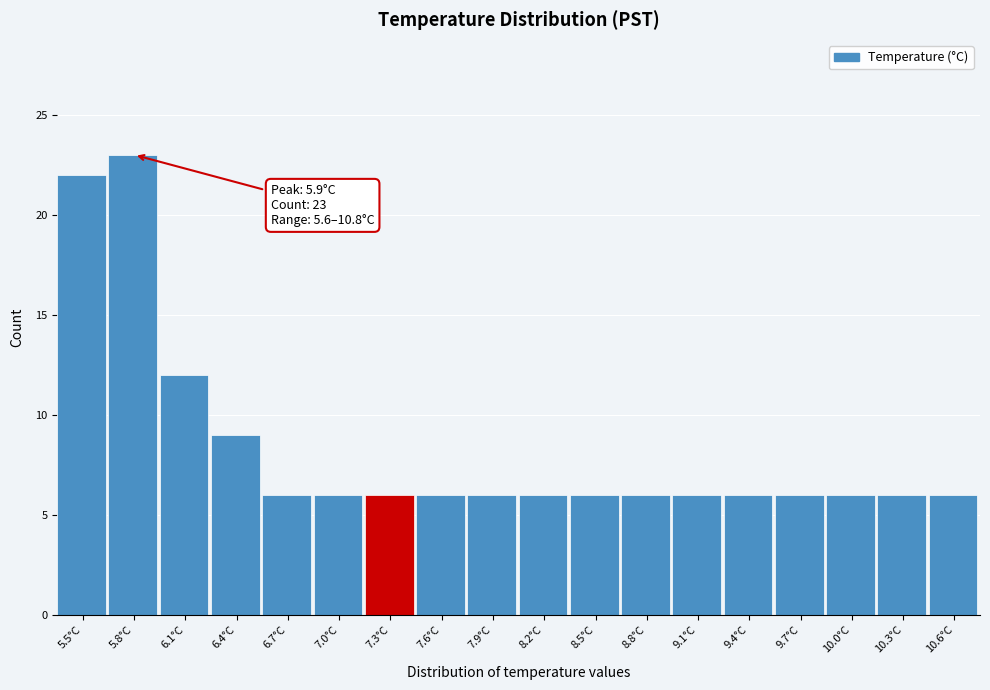

Reading left to right, transcribe all the data shown in this chart.

5.5°C=22	5.8°C=23	6.1°C=12	6.4°C=9	6.7°C=6	7.0°C=6	7.3°C=6	7.6°C=6	7.9°C=6	8.2°C=6	8.5°C=6	8.8°C=6	9.1°C=6	9.4°C=6	9.7°C=6	10.0°C=6	10.3°C=6	10.6°C=6